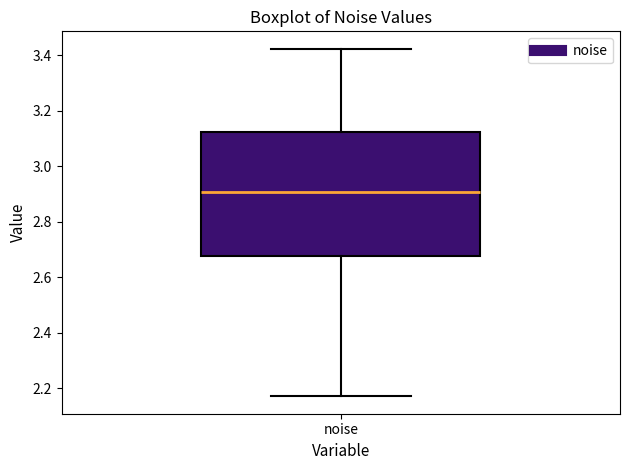

Transcribe this box plot: give where the median line is, the range the box spans, and where the two whiskers end, as read against the y-axis. The values are not printed on the chart, so give them approximately, as read against the axis.

median 2.90, box 2.68 to 3.12, whiskers 2.18 to 3.42